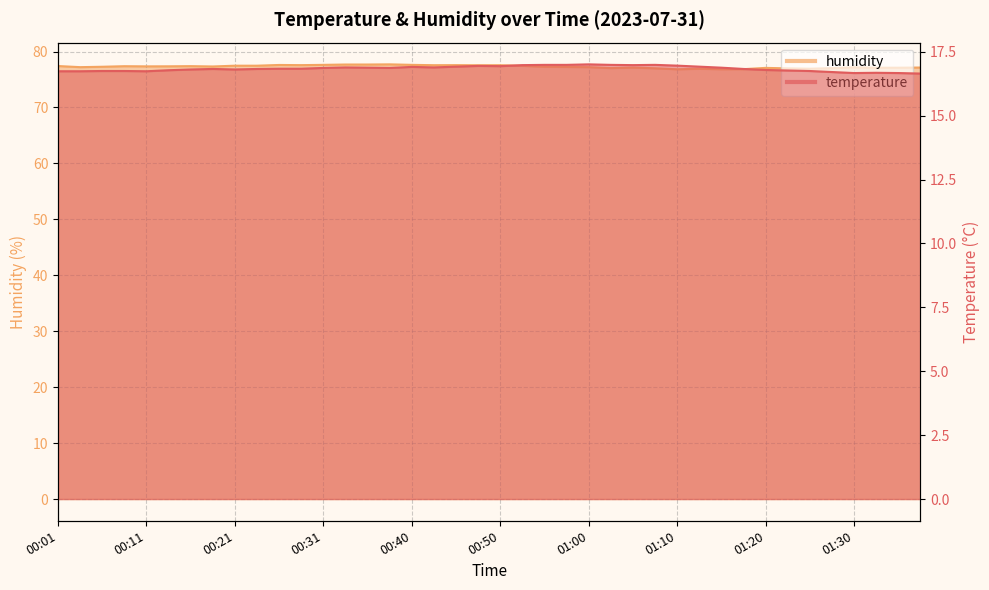

How many interior local valleys does the temperature series have?

7